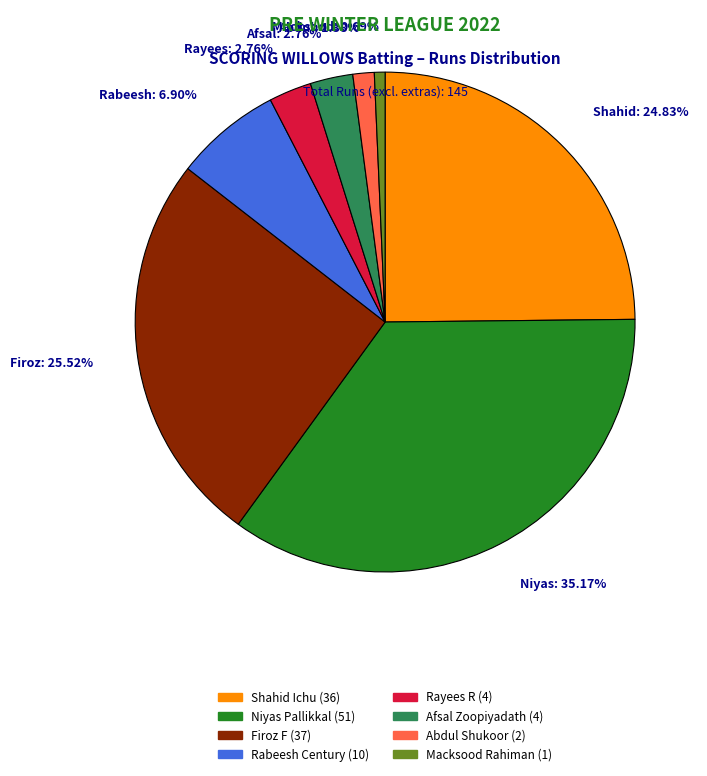

Is there any slice that represents more than half of the pie?

No